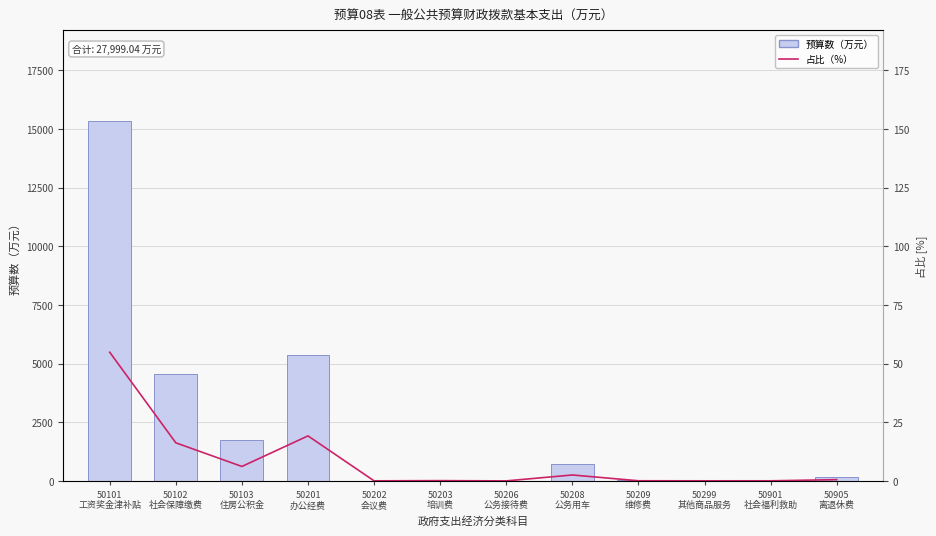

Which has a higher value, 50901
社会福利救助 or 50103
住房公积金?

50103
住房公积金